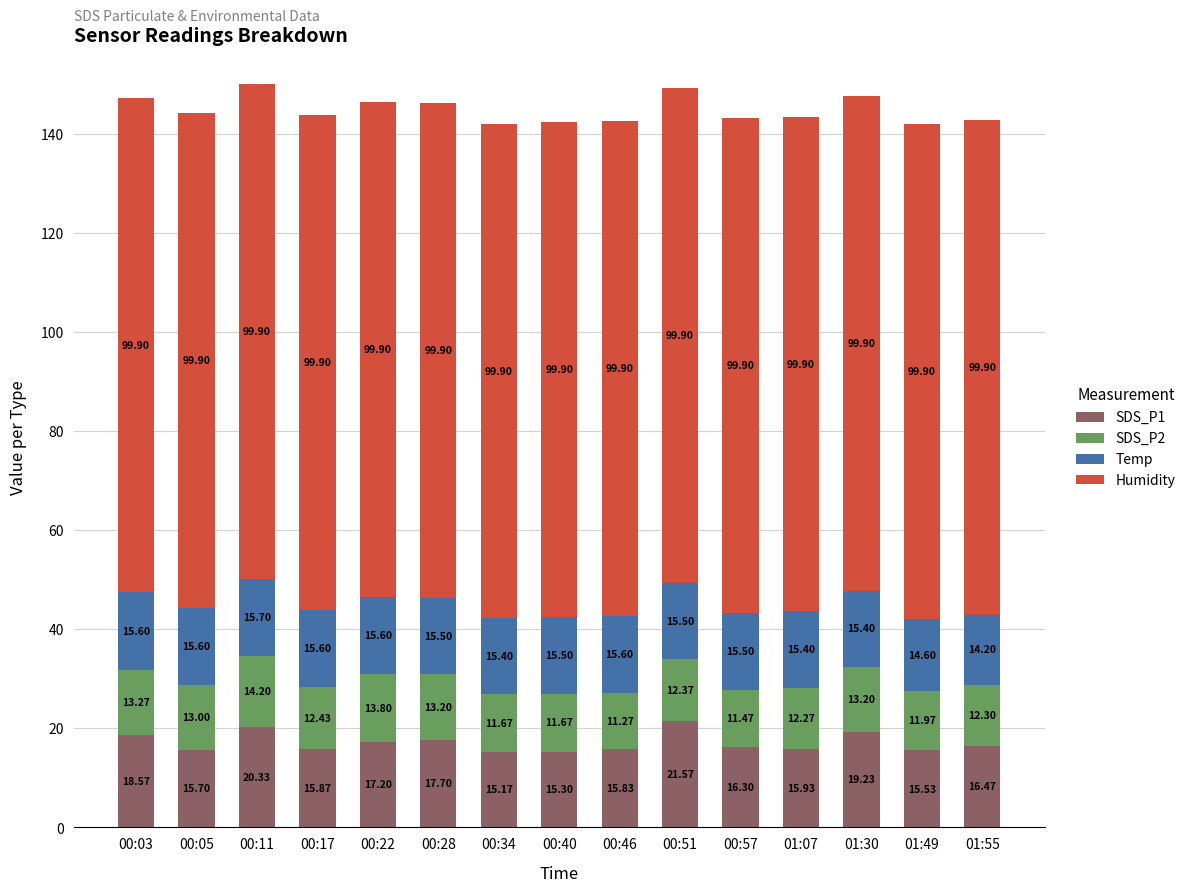

At which category is the sum across all series the highest?

00:11